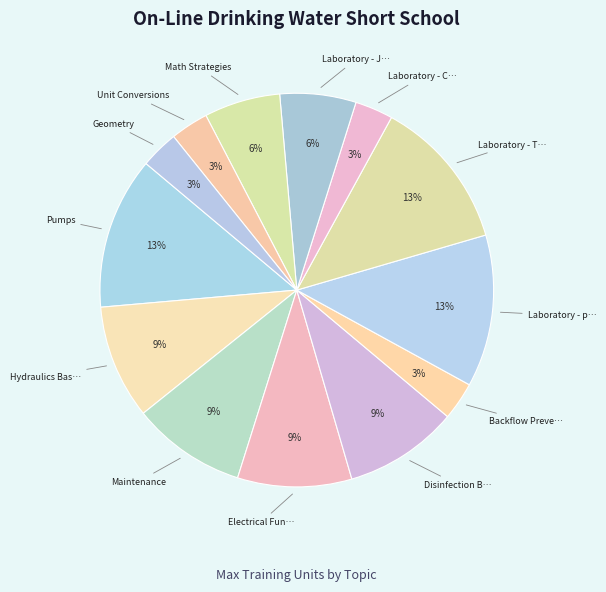

Which category has the biggest portion of the pie?

Pumps